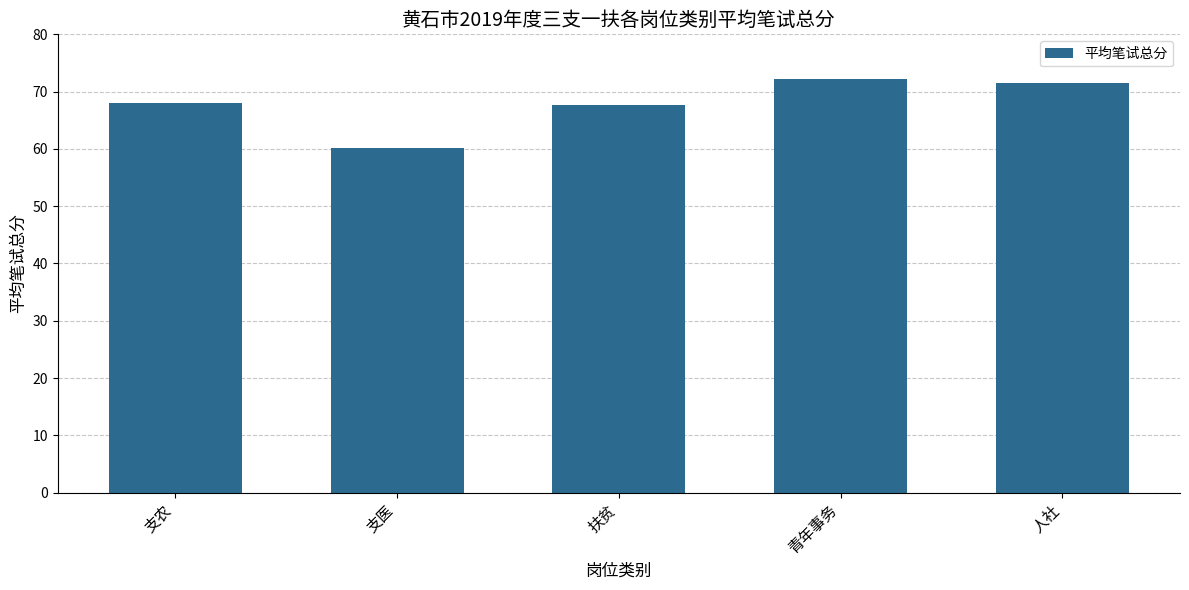

What is the approximate value at 支农?

68.1